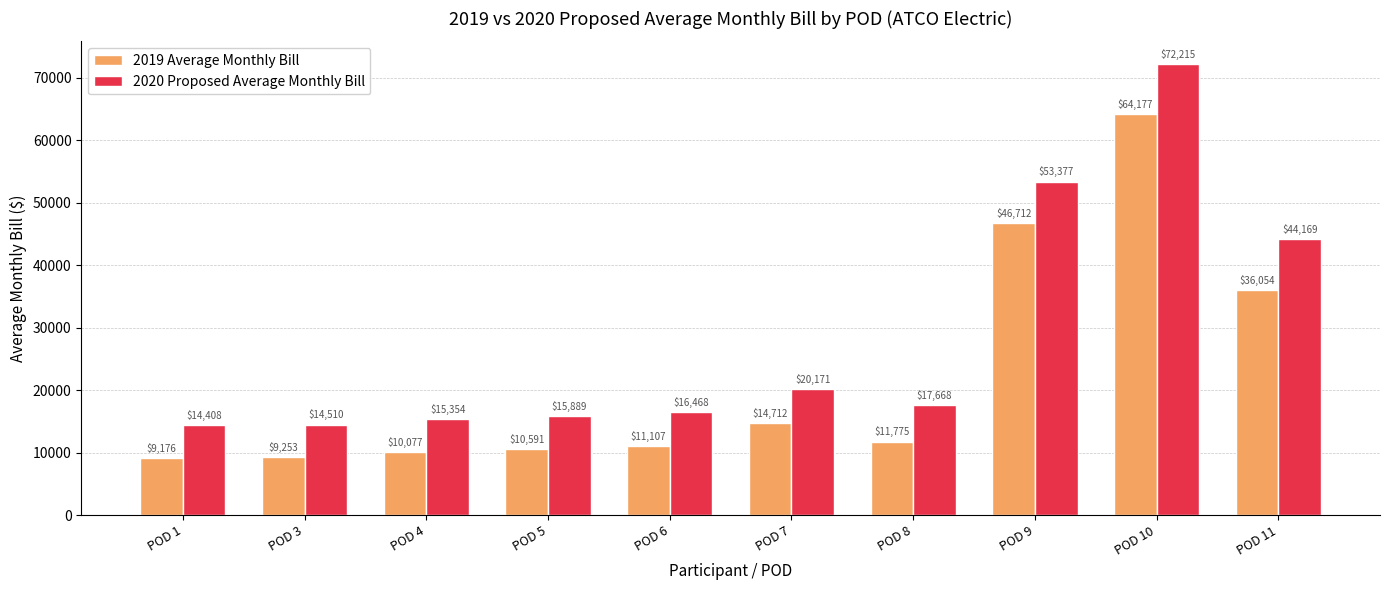

Which series has the largest total across all categories?

2020 Proposed Average Monthly Bill